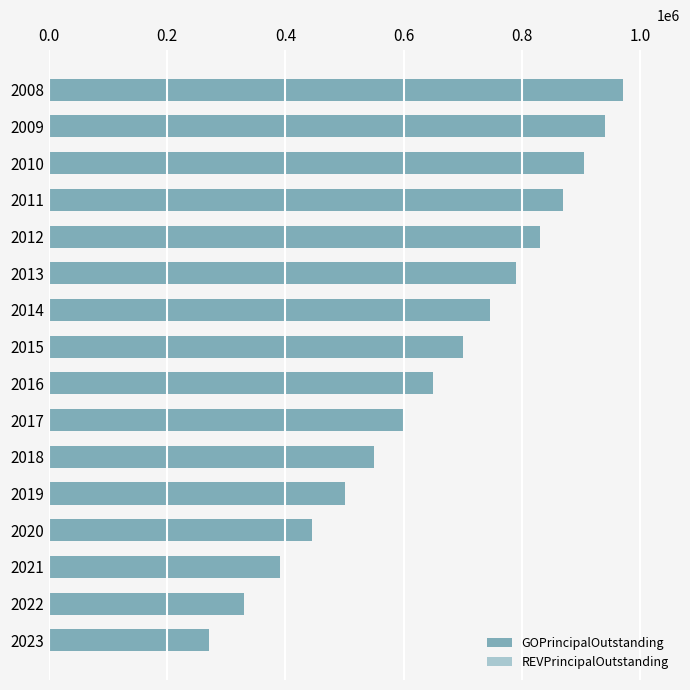

What is the ratio of the value at 2016 to the value at 2020?

1.5